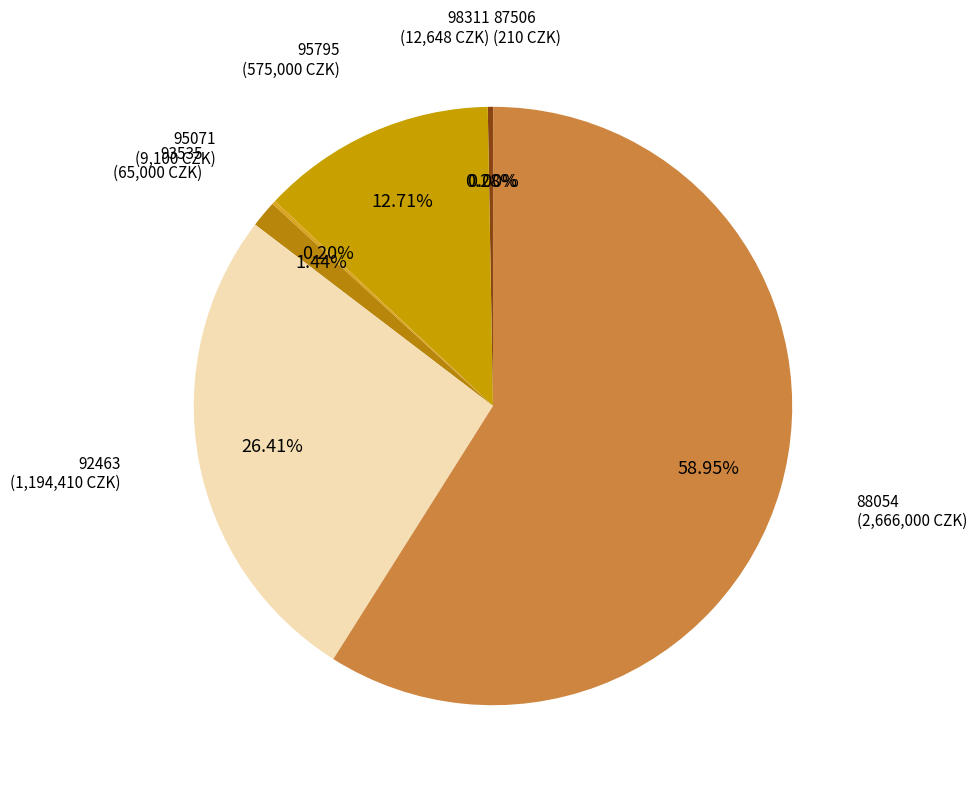

Does 88054 account for over 50% of the chart?

Yes